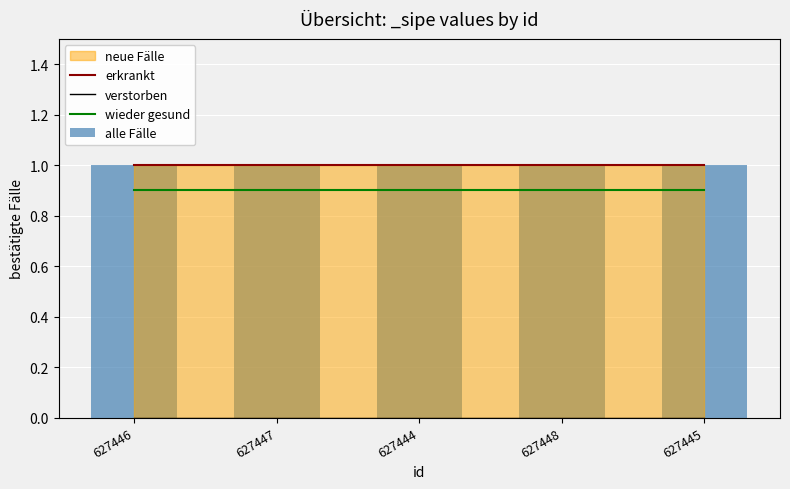

At which category is the sum across all series the highest?

627446